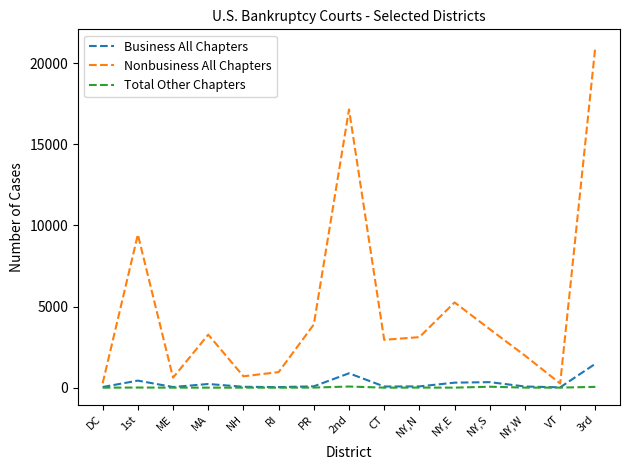

True or false: Total Other Chapters has a value of 3 at VT.

True